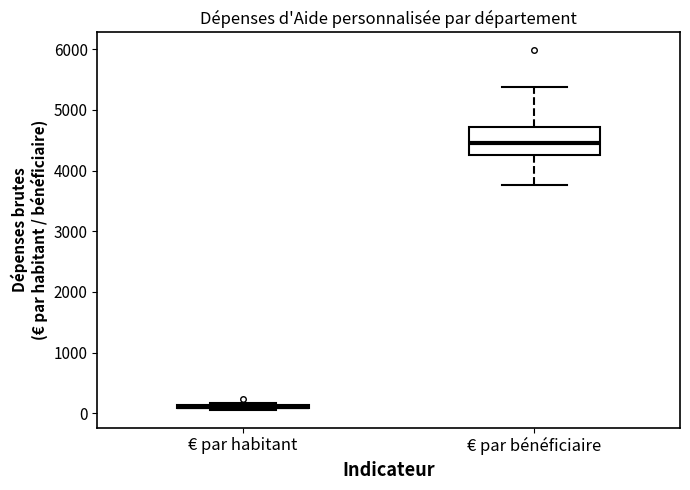

Which box is the tallest, from its lower edge to its upper edge?

€ par bénéficiaire